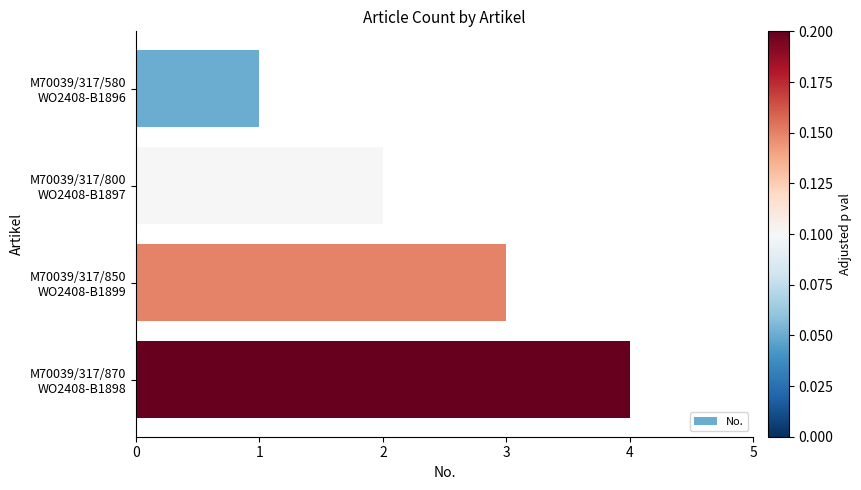

Rank the categories by value from highest to lowest.

M70039/317/870
WO2408-B1898, M70039/317/850
WO2408-B1899, M70039/317/800
WO2408-B1897, M70039/317/580
WO2408-B1896